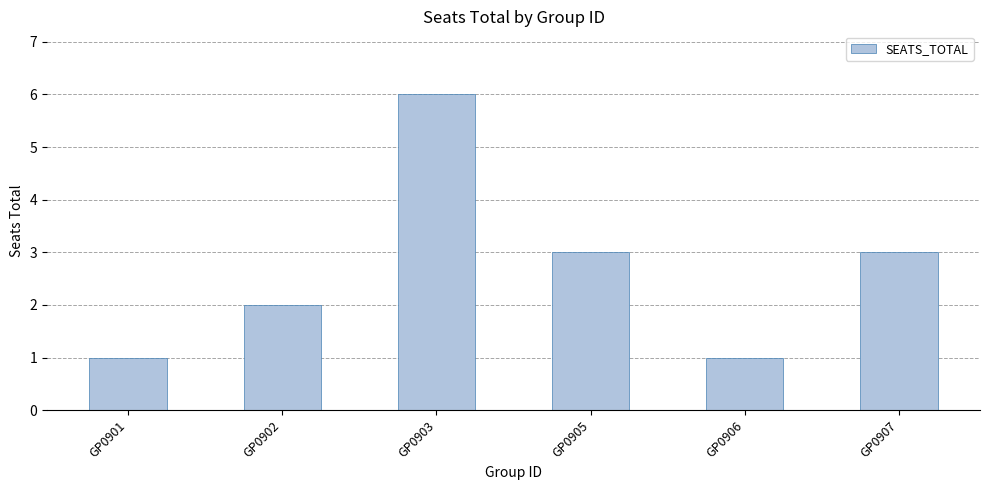

Reading left to right, transcribe all the data shown in this chart.

1	2	6	3	1	3